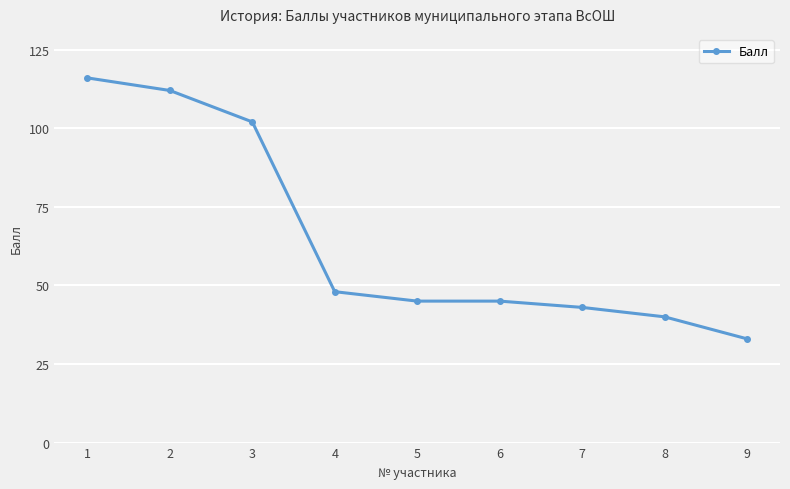

The value at 7 is 43. True or false?

True